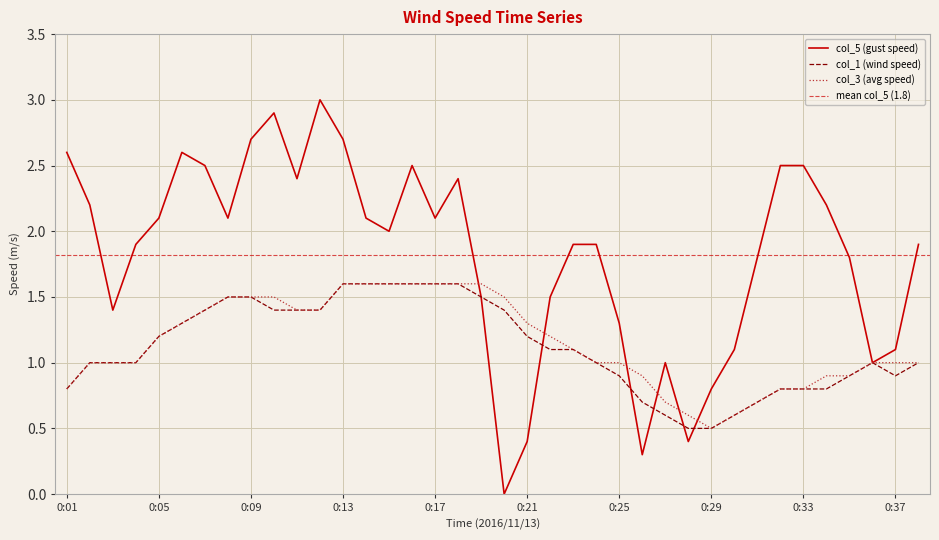

True or false: col_1 has more than 0 interior local peaks.

True